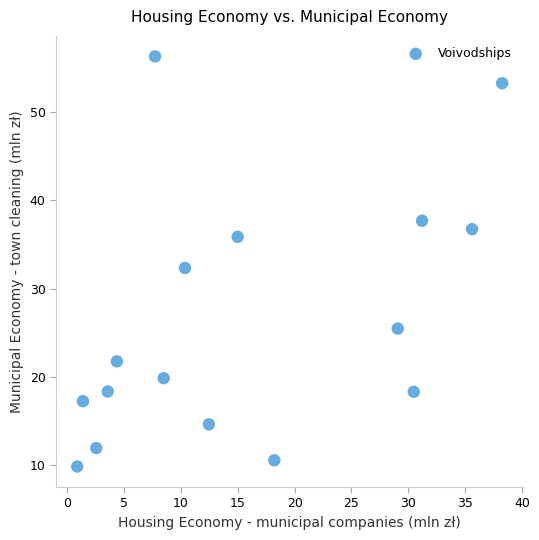

What is the range of Y values (max minus min)?

46.4